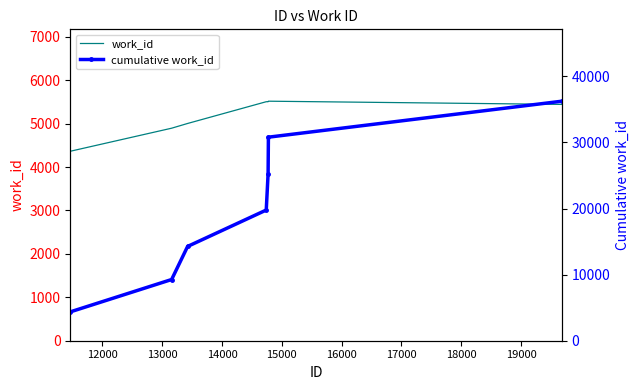

Which series has the widest spread of values?

cumulative work_id